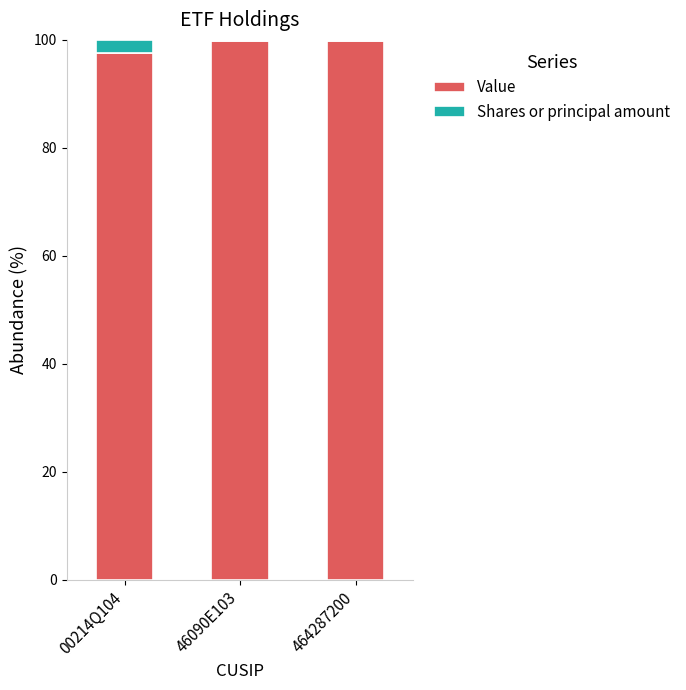

Is it true that Value equals 55.6 at 464287200?

False